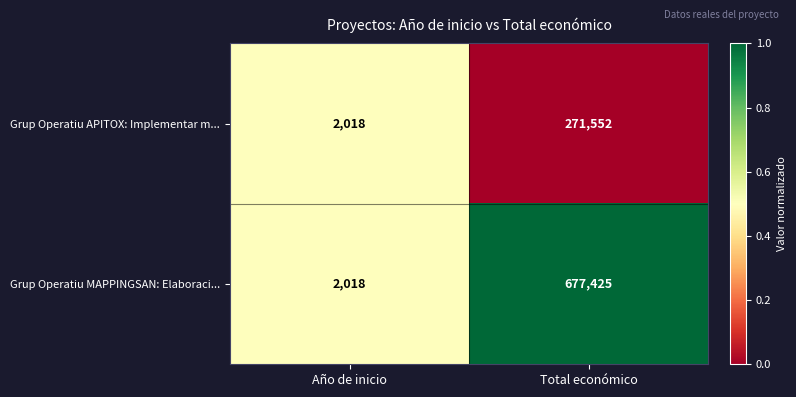

Which series has the widest spread of values?

Grup Operatiu MAPPINGSAN: Elaboraci...